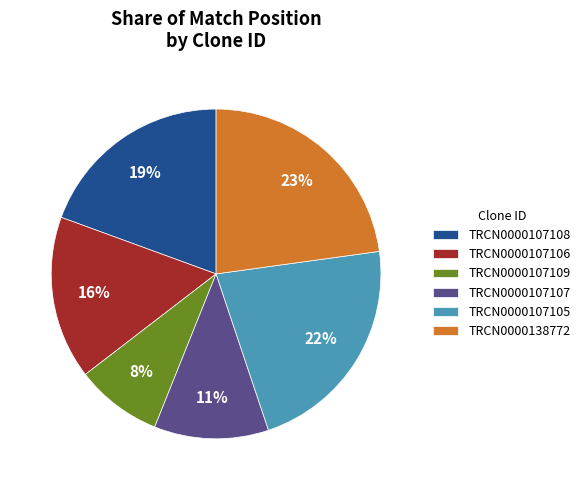

To the nearest percent, what is the difference between the TRCN0000107106 and TRCN0000107105 slice percentages?

6%